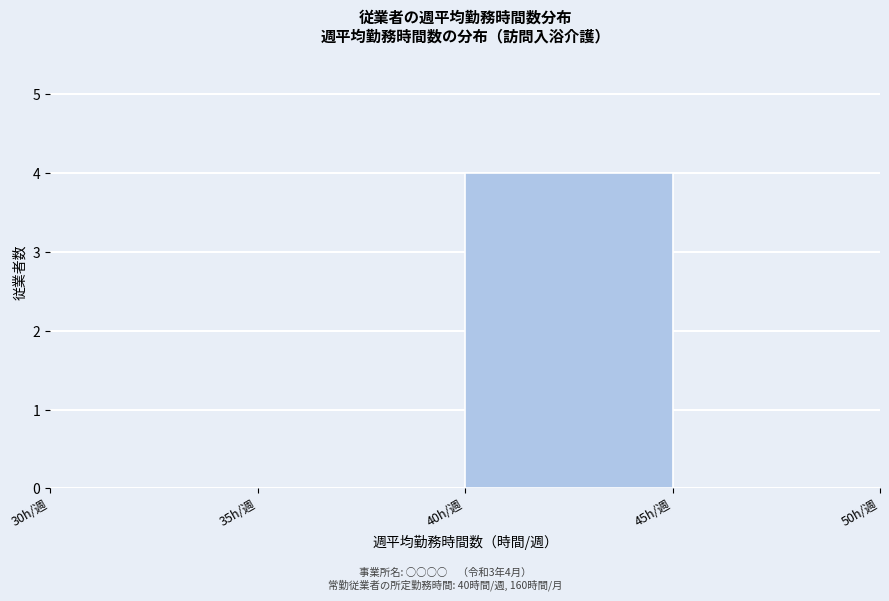

Over which range of the x-axis is the bar tallest?

40 to 45